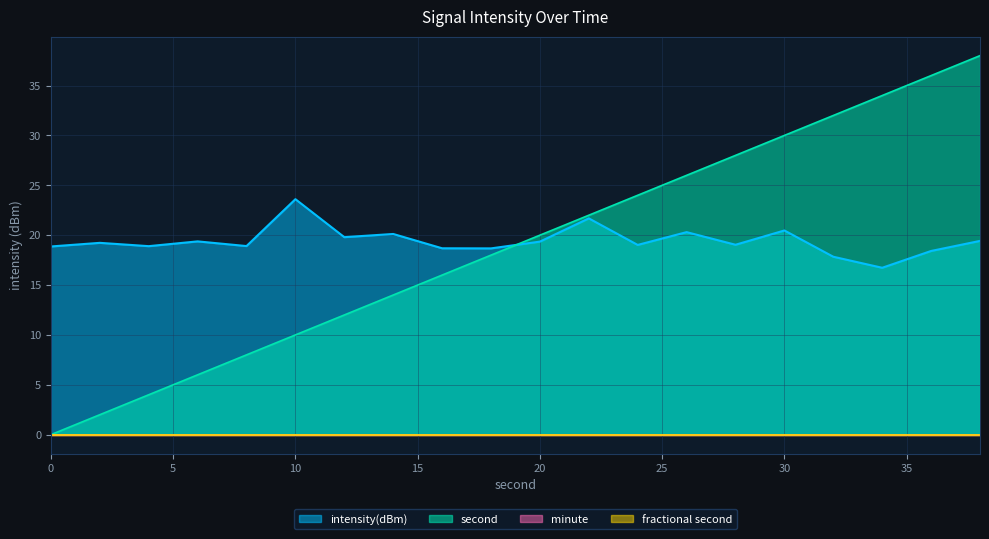

In intensity(dBm), how many points are higher than both neighbors (excluding endpoints)?

7